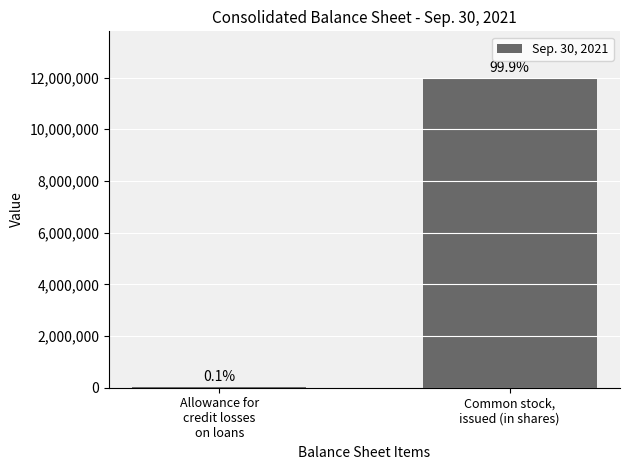

The chart shows a value of 10061 at Allowance for
credit losses
on loans. True or false?

True